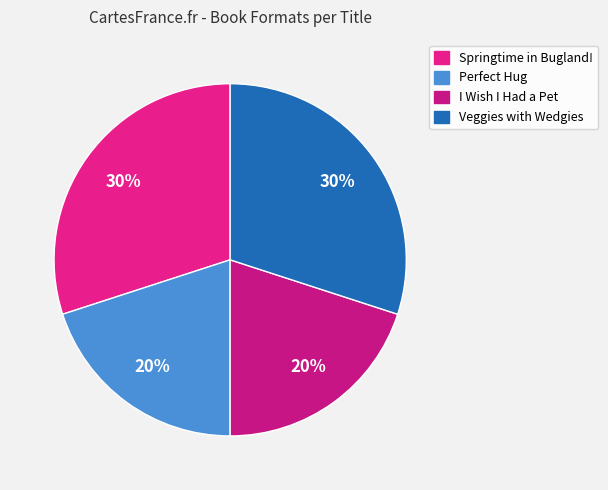

Which has a higher value, I Wish I Had a Pet or Veggies with Wedgies?

Veggies with Wedgies